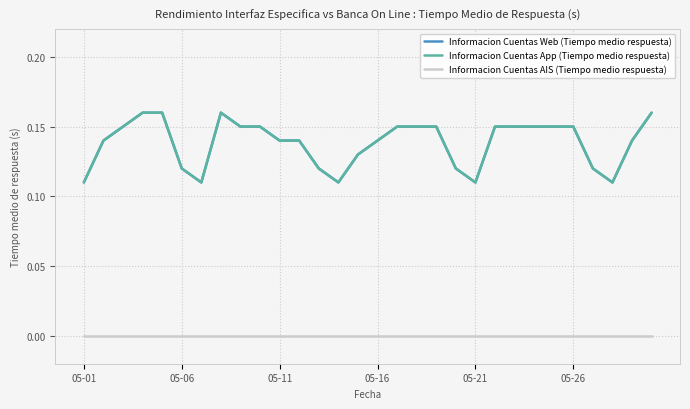

What is the difference between the maximum and minimum values in the Informacion Cuentas Web (Tiempo medio respuesta) series?

0.1